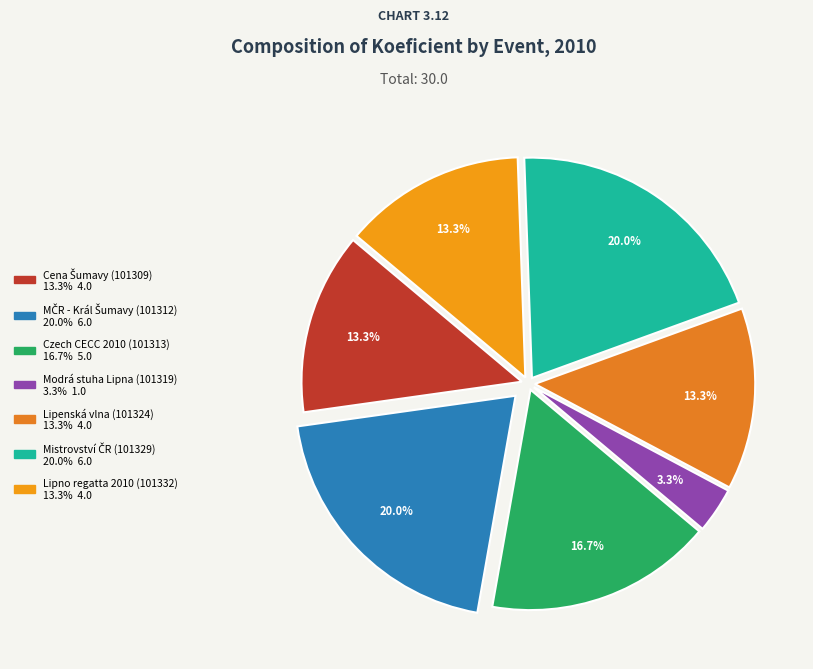

Which category has the smallest portion of the pie?

Modrá stuha Lipna (101319)